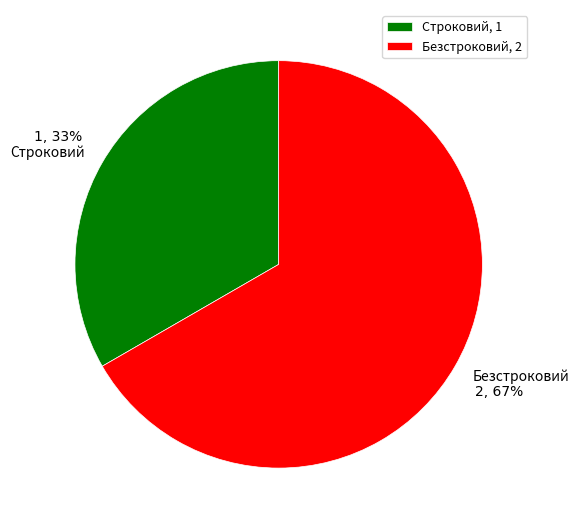

Which has a higher value, Безстроковий or Строковий?

Безстроковий